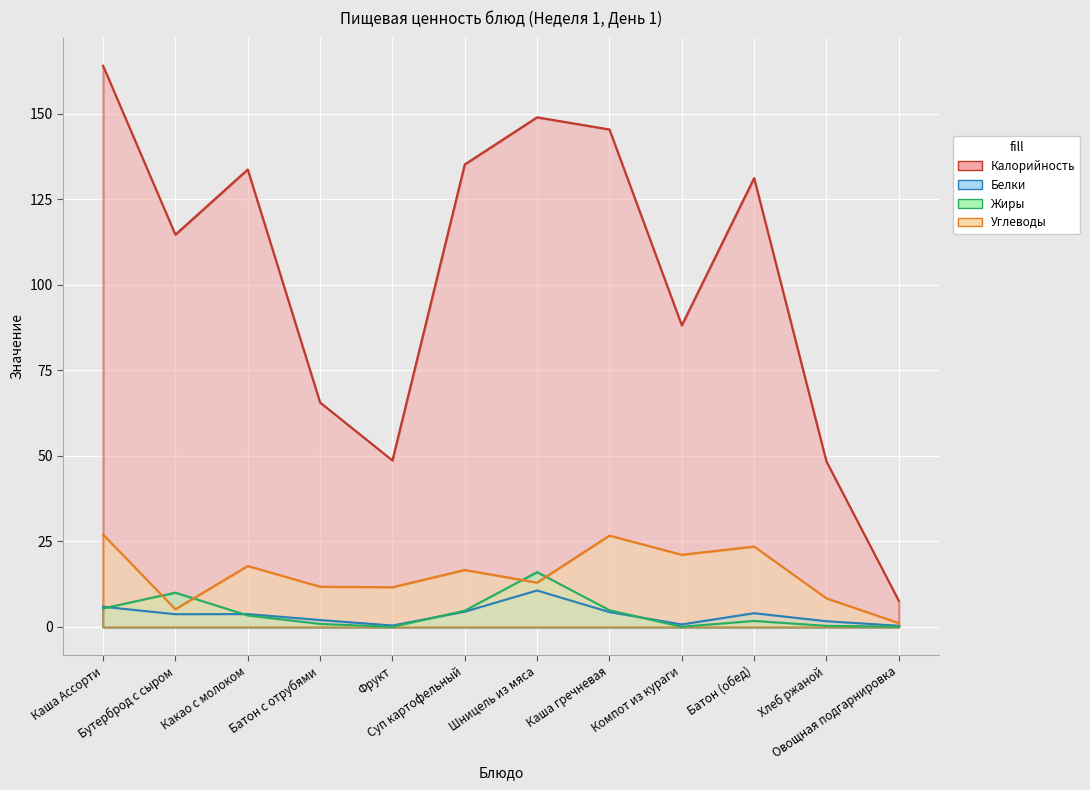

List the labels in order of Калорийность value, smallest first.

Овощная подгарнировка, Хлеб ржаной, Фрукт, Батон с отрубями, Компот из кураги, Бутерброд с сыром, Батон (обед), Какао с молоком, Суп картофельный, Каша гречневая, Шницель из мяса, Каша Ассорти